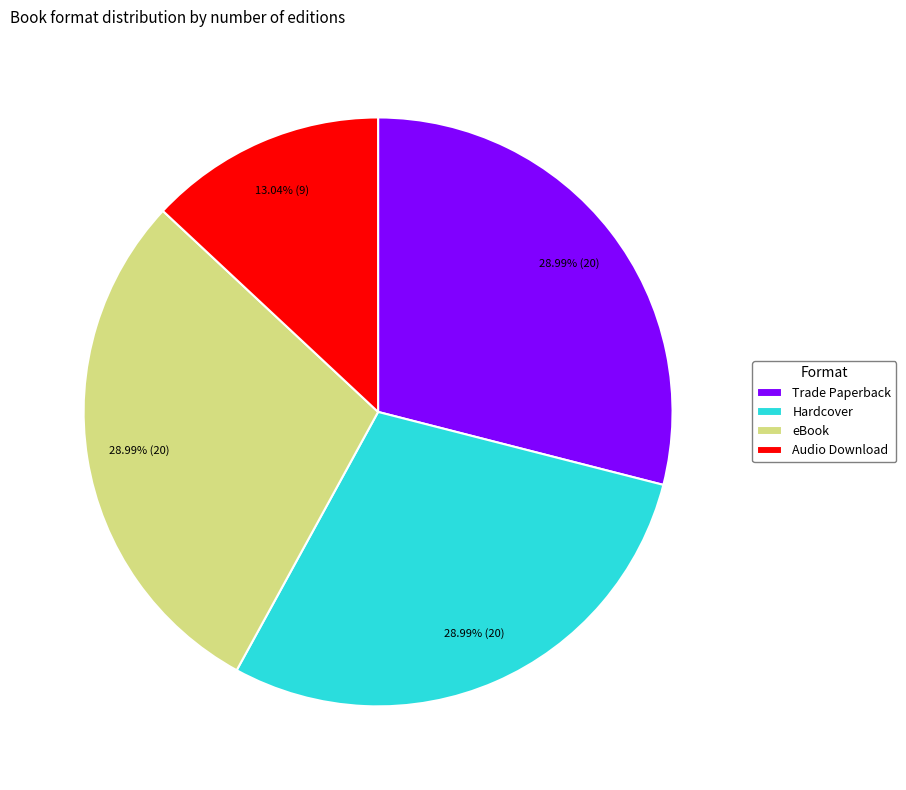

Does any single category account for the majority?

No